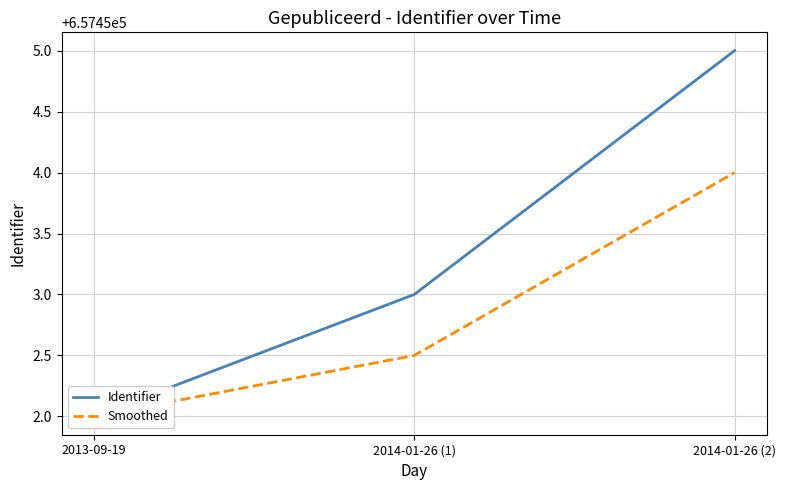

What is the approximate value of Identifier at 2014-01-26 (2)?

657455.0